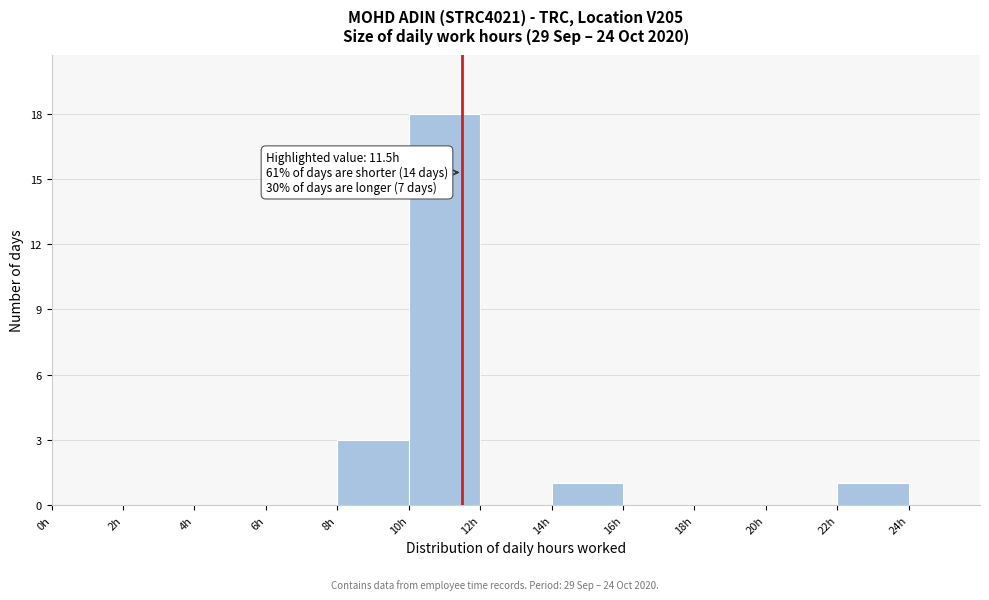

Over which range of the x-axis is the bar tallest?

10 to 12